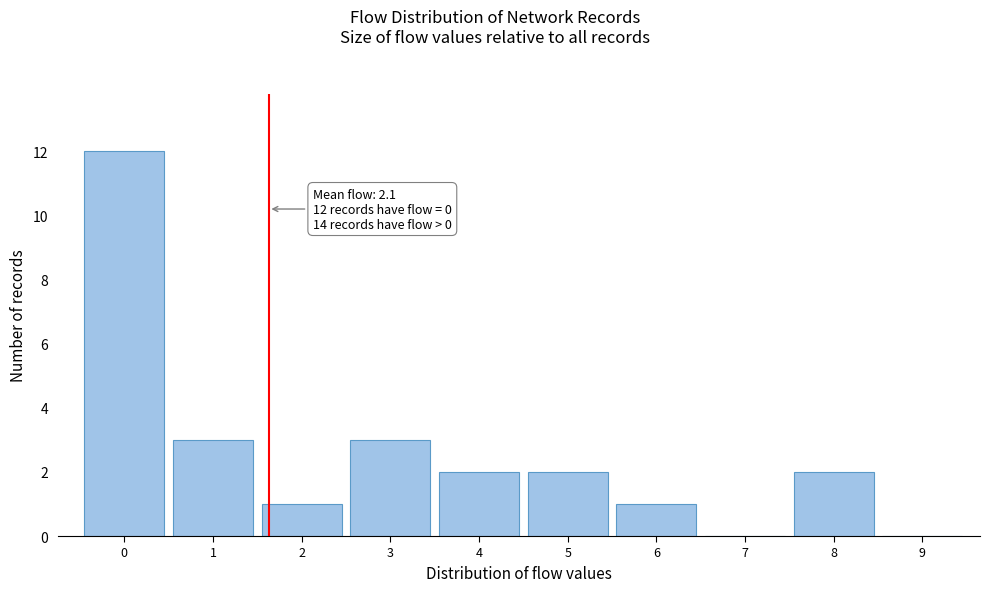

Reading left to right, extract all data points from this chart.

0=12	1=3	2=1	3=3	4=2	5=2	6=1	7=0	8=2	9=0